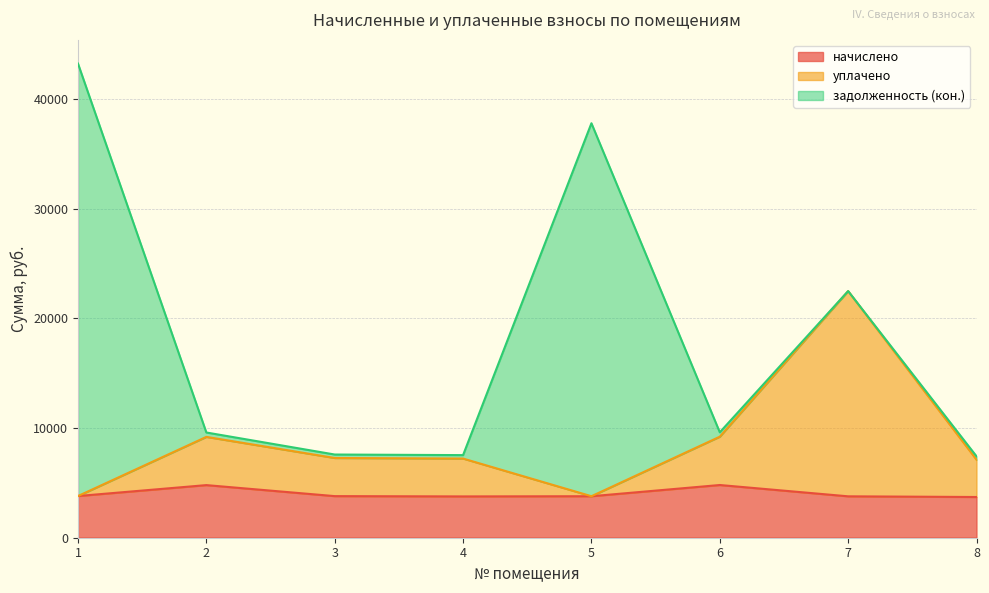

What is the value of the уплачено point at the 4th from the left?

7216.0